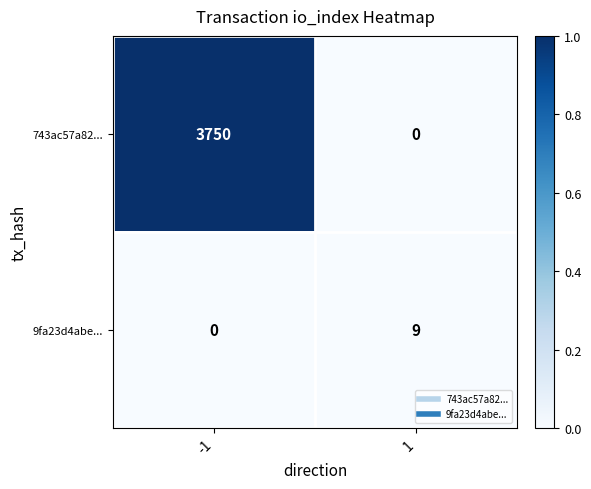

Which series has the largest total across all categories?

743ac57a82...